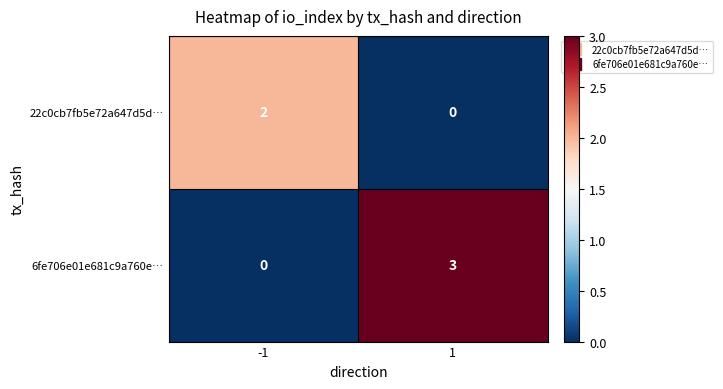

Count the number of categories in the chart.

2